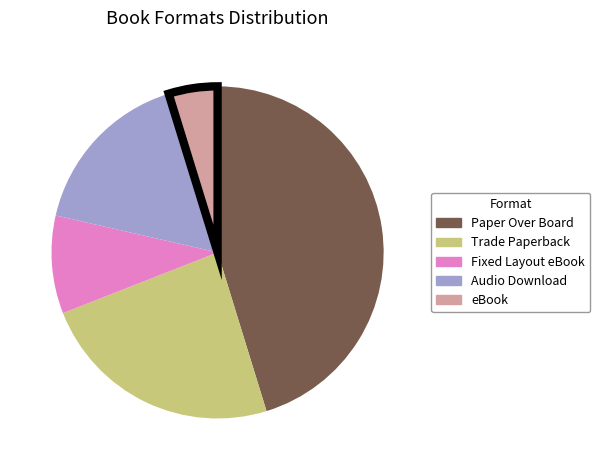

Is the sum of Audio Download and Fixed Layout eBook greater than half?

No